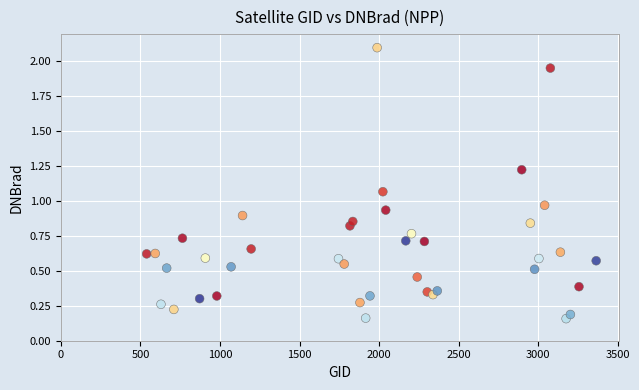

What is the range of X values (max minus min)?

2826.0